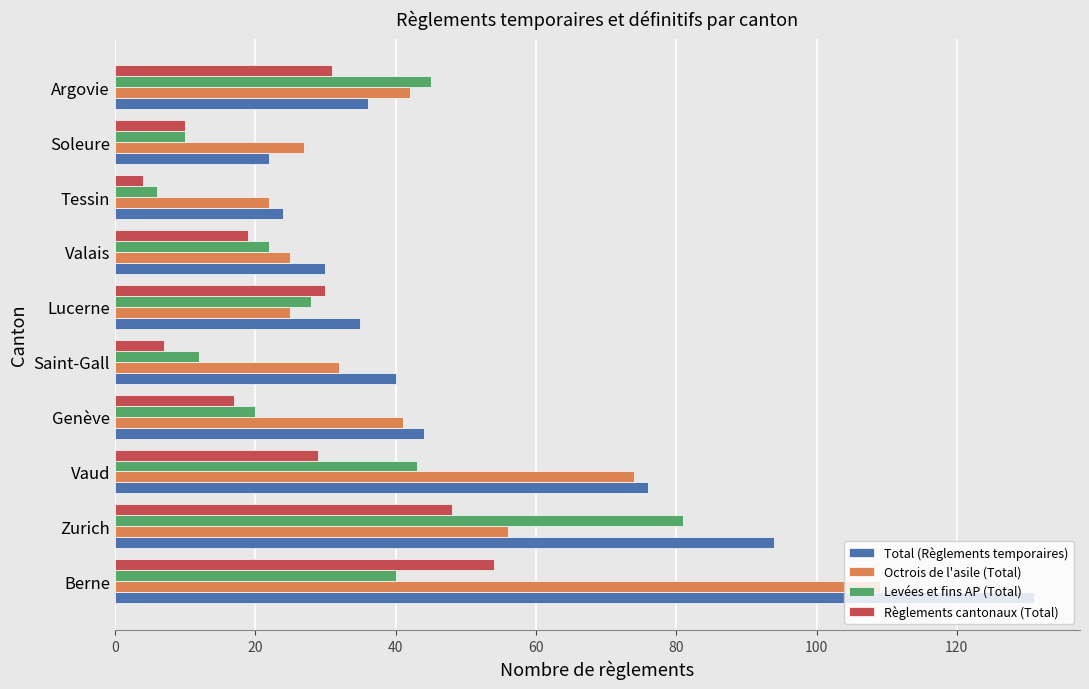

The value of Total (Règlements temporaires) at Soleure is 10. True or false?

False